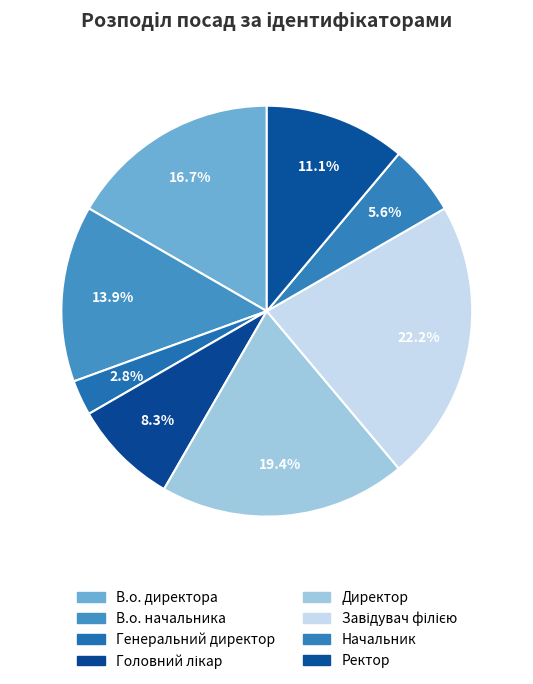

To the nearest percent, what percentage of the pie is Начальник?

6%